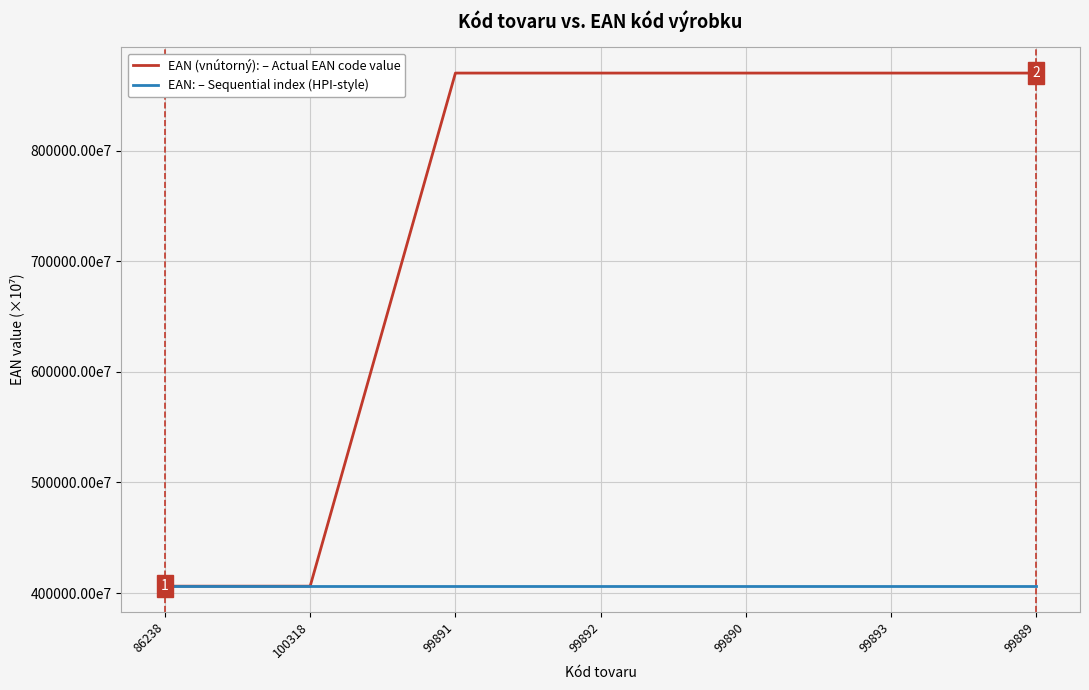

Rank the series at 99892 from lowest to highest value.

EAN: – Sequential index (HPI-style), EAN (vnútorný): – Actual EAN code value